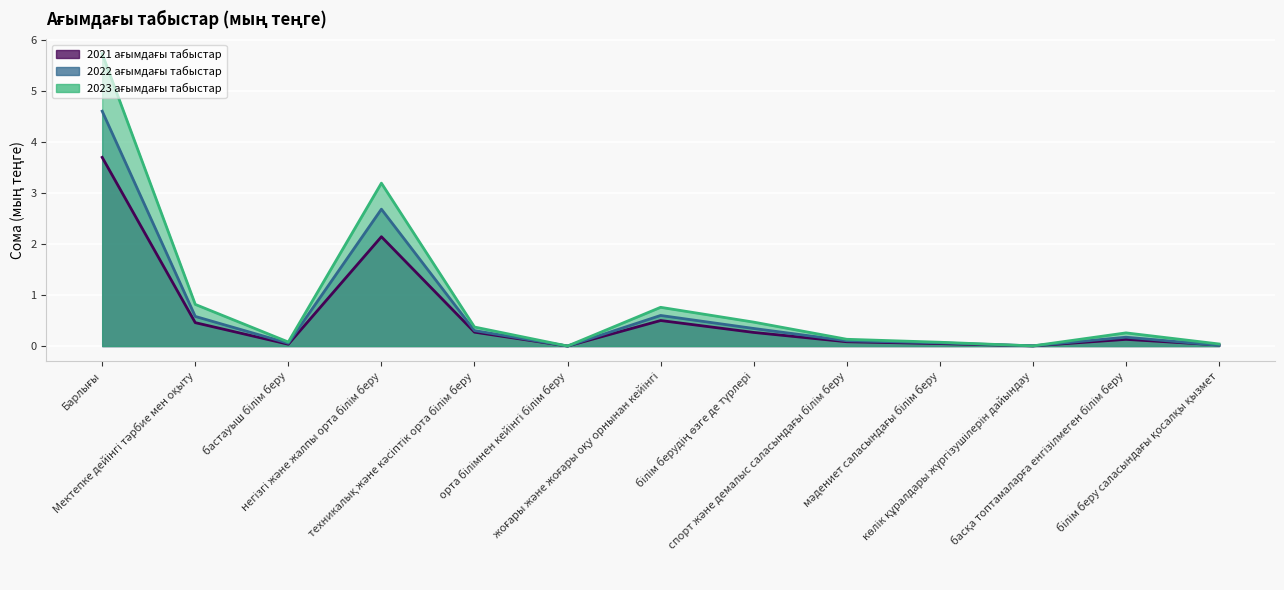

What is the value of the 2021 ағымдағы табыстар point at the 9th from the left?

0.1